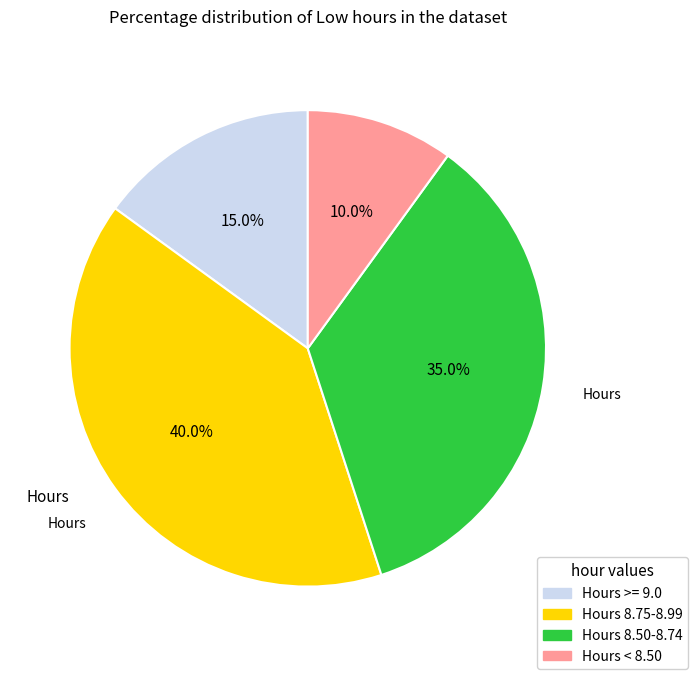

Is there a majority slice in this chart?

No